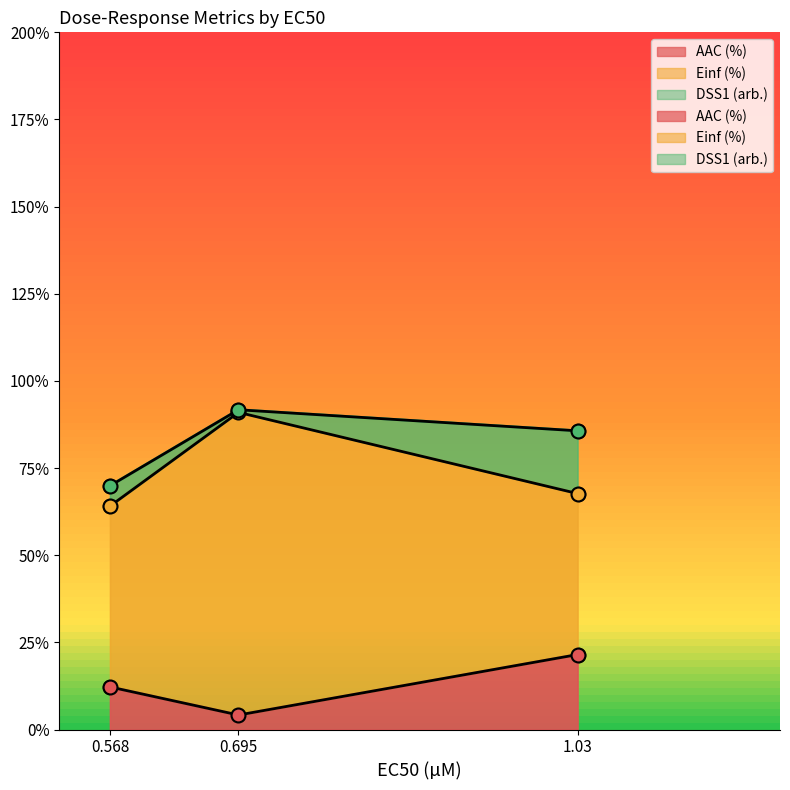

What position from the left is 0.568?

1